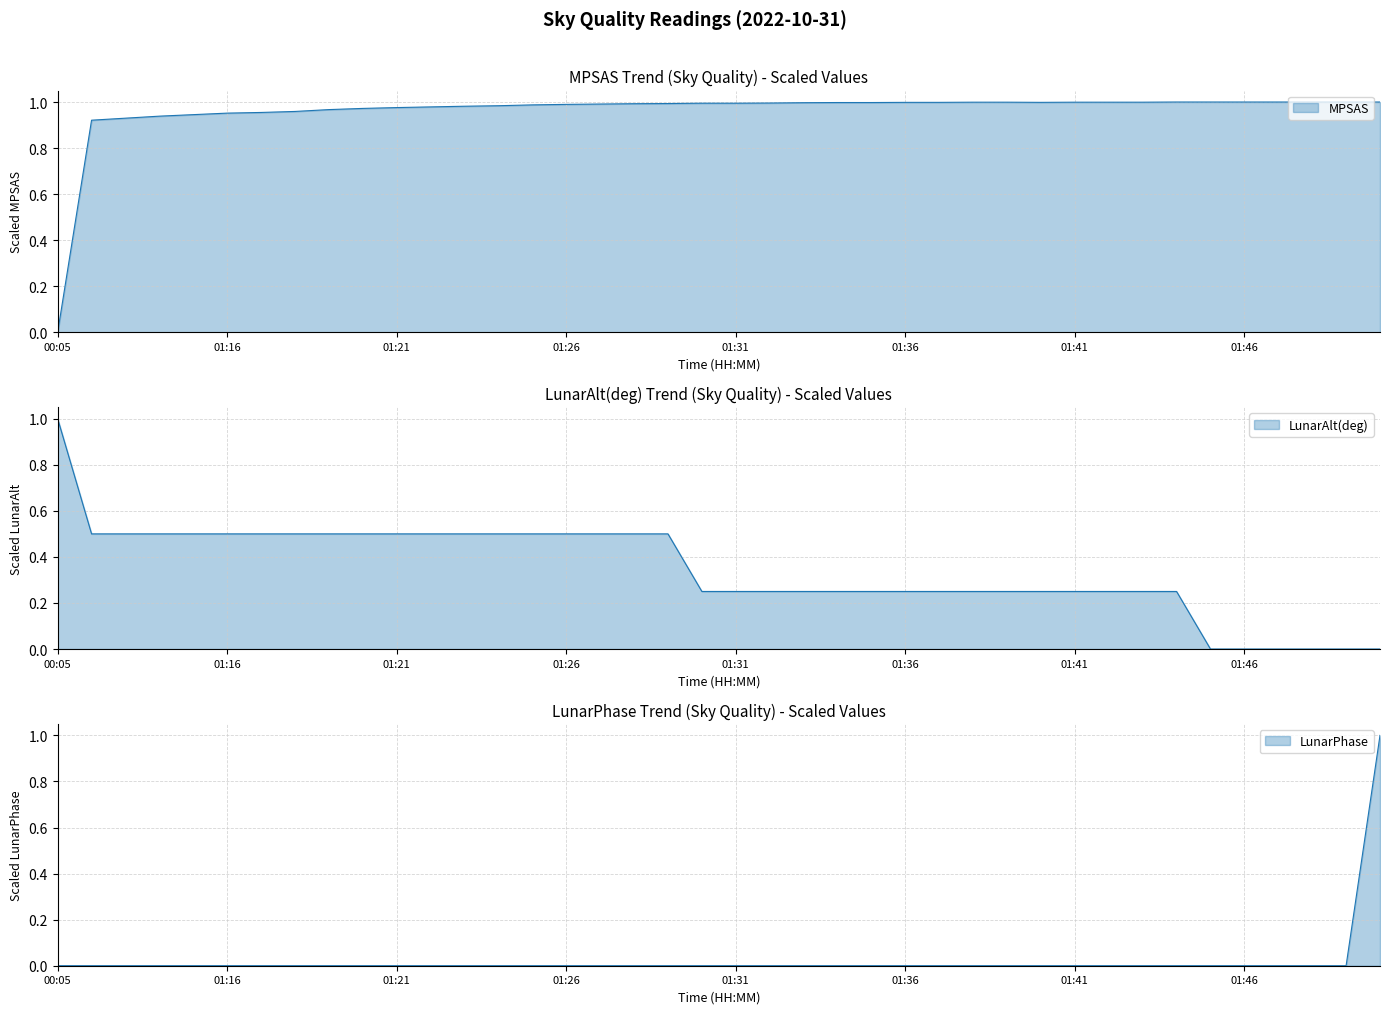

Is it true that MPSAS equals 1.3 at 01:16?

False